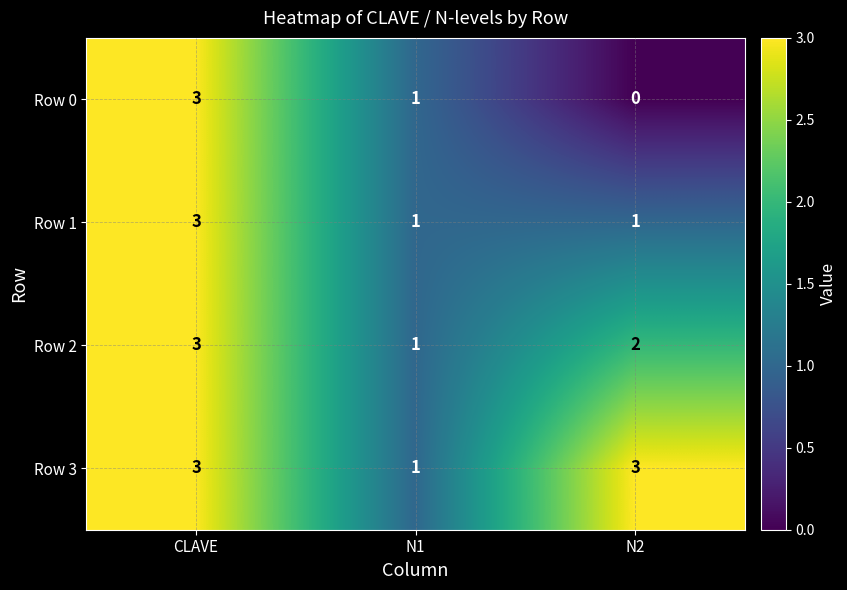

Is the value of Row 3 at N2 greater than the value of Row 0 at N2?

Yes